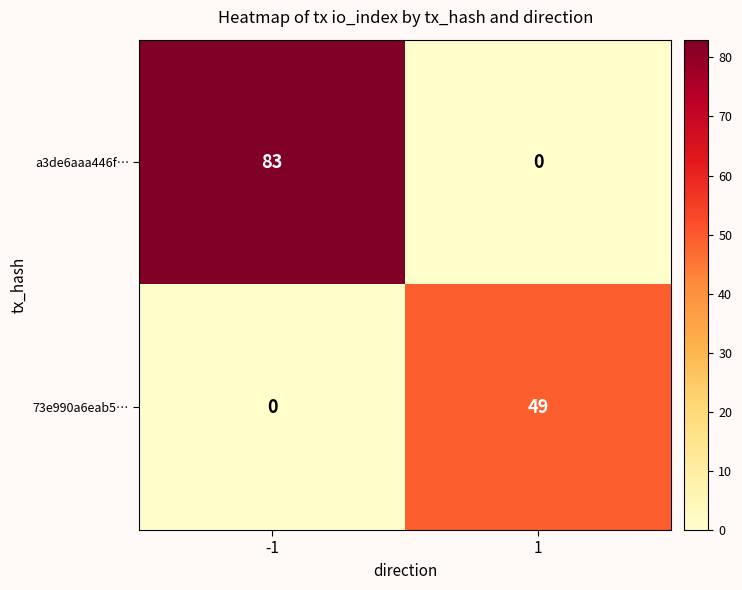

What is the average value of the a3de6aaa446f… series?

42